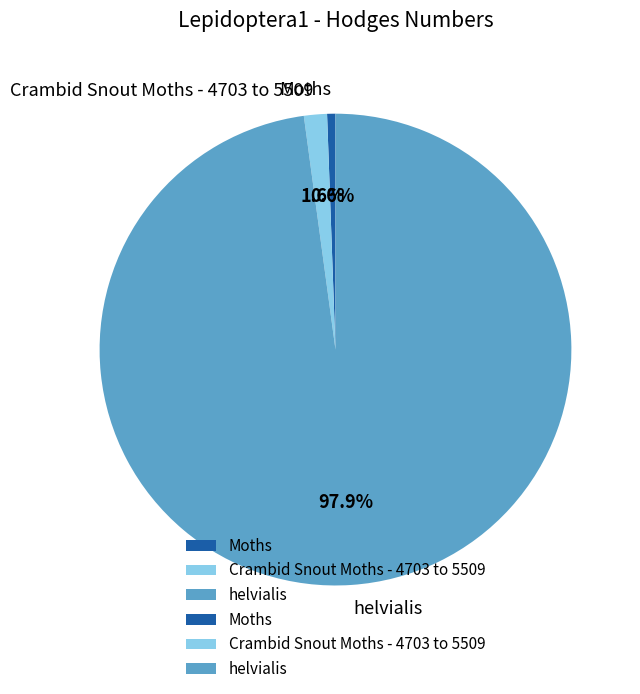

Which slice is the smallest?

Moths